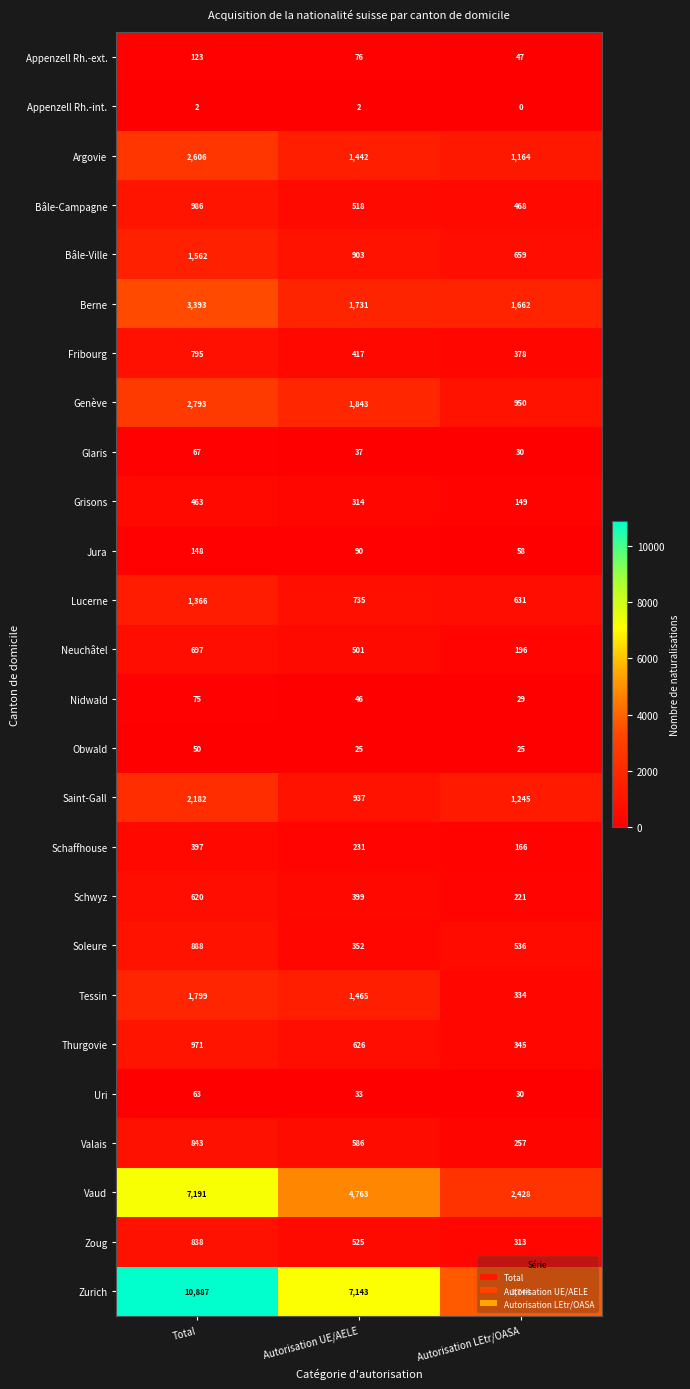

Which label corresponds to the largest value in the chart?

Total